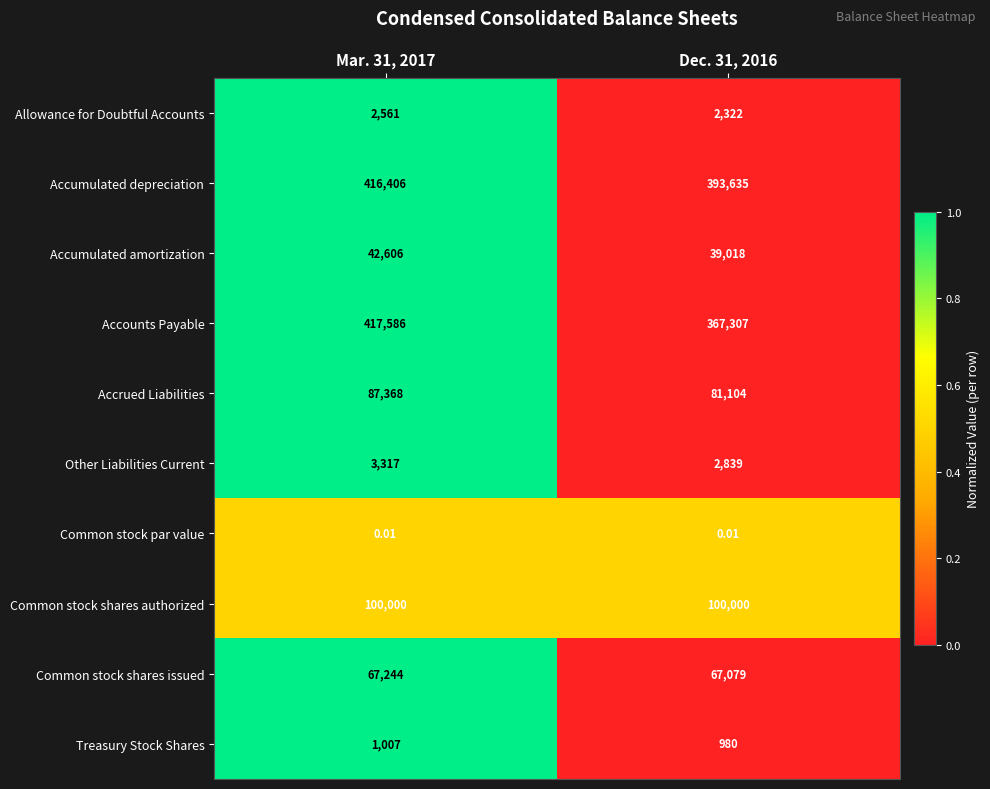

What is the total value across all series at Mar. 31, 2017?

1138095.0